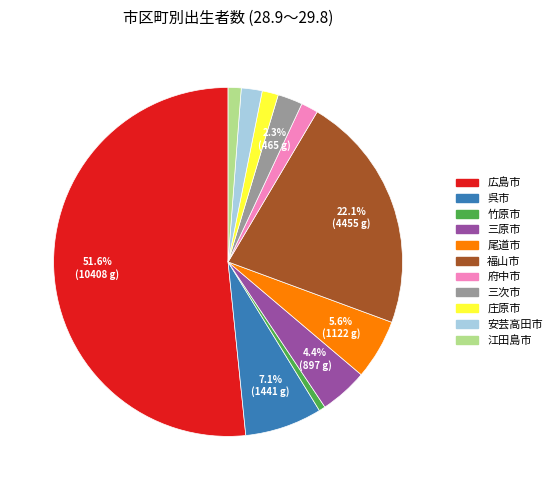

Does 広島市 represent more than half of the total?

Yes